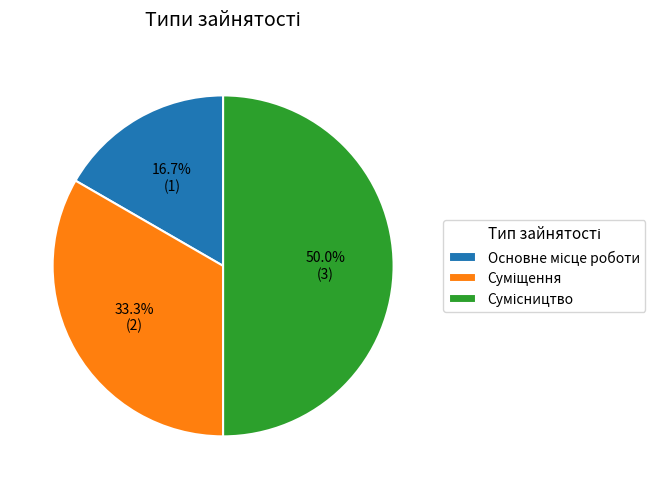

Count the number of slices in the pie.

3